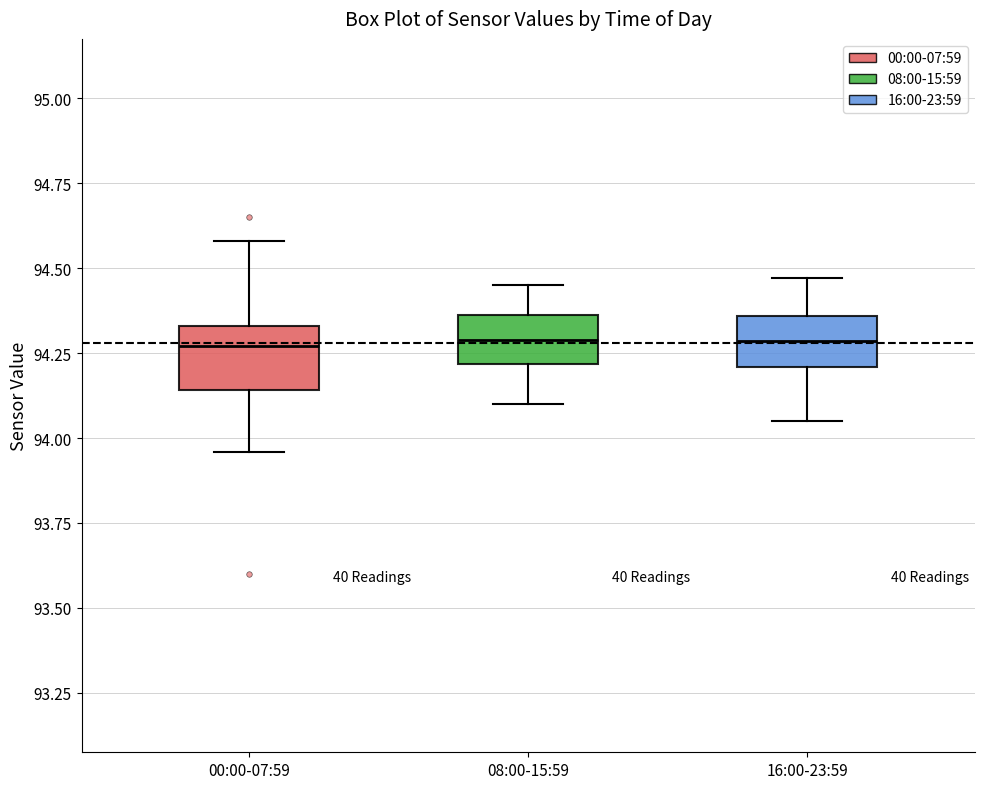

Where does the median line of the box for 16:00-23:59 sit on the y-axis? The values are not printed on the chart, so give them approximately, as read against the axis.

94.30